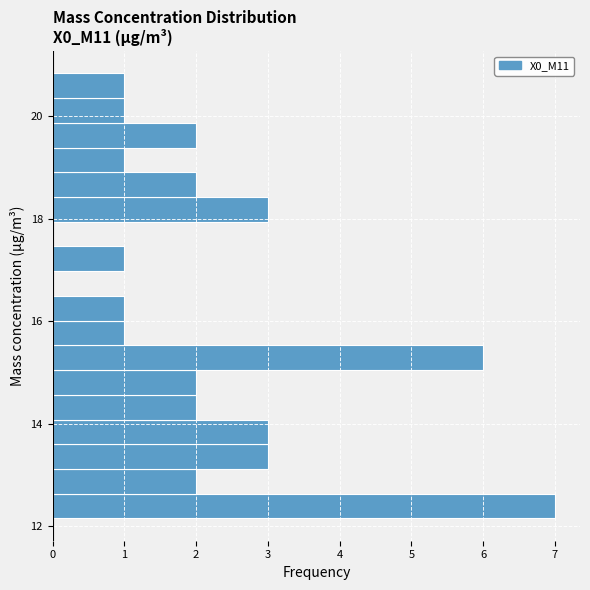

Around what value on the y-axis is the longest bar? Give the approximate position of its centre, as read against the axis.

12.4